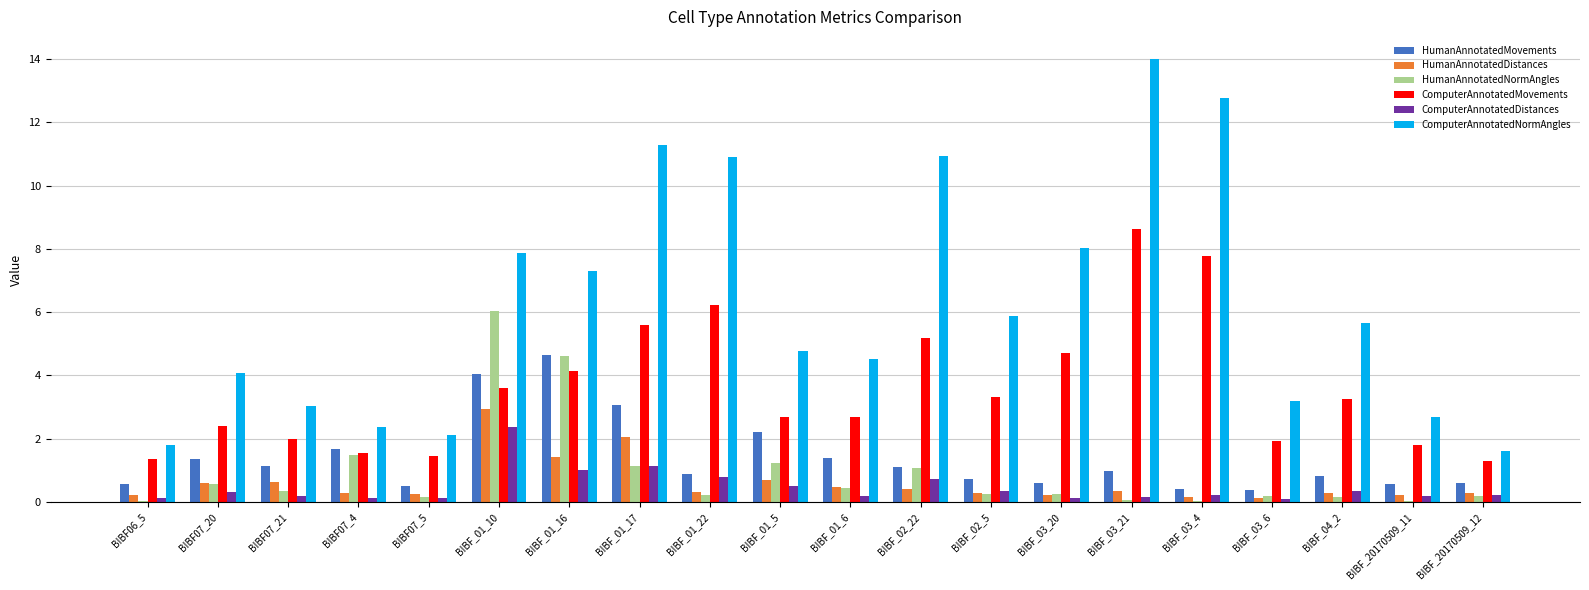

True or false: HumanAnnotatedNormAngles has a value of 0.0 at BIBF_03_21.

True